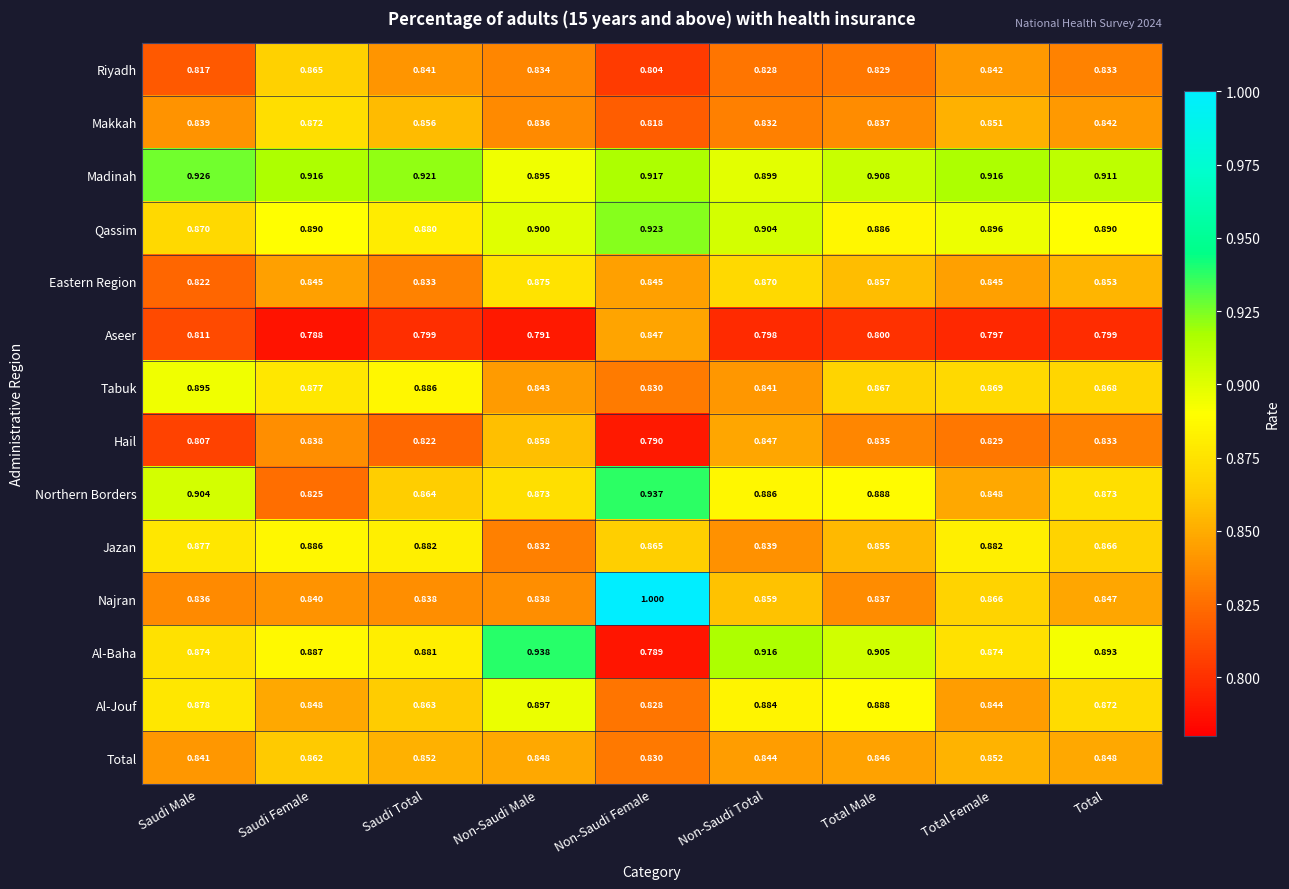

Rank the categories by Tabuk value from highest to lowest.

Saudi Male, Saudi Total, Saudi Female, Total Female, Total, Total Male, Non-Saudi Male, Non-Saudi Total, Non-Saudi Female